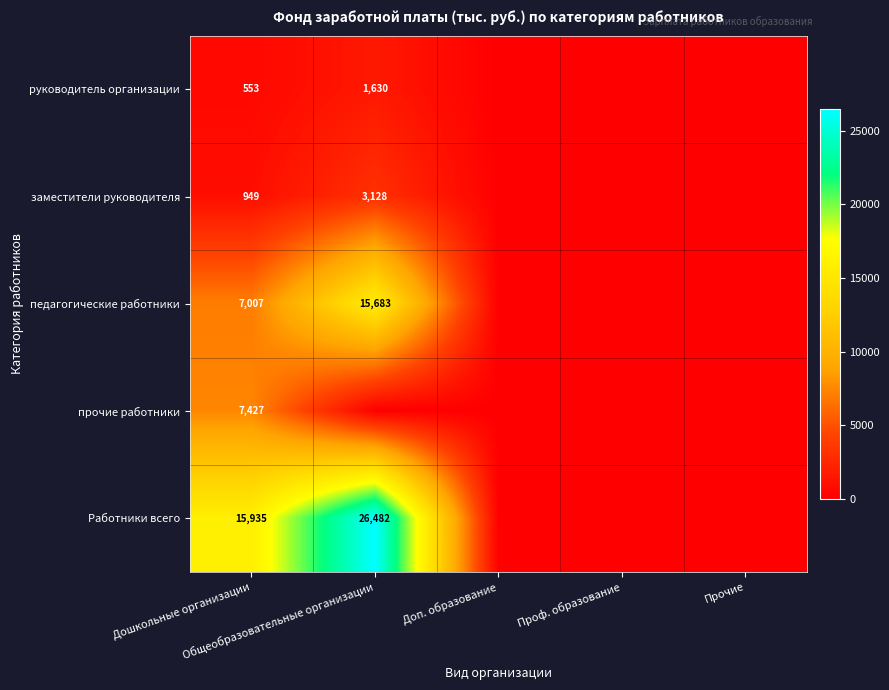

The руководитель организации series shows 907.8 at Доп. образование. True or false?

False